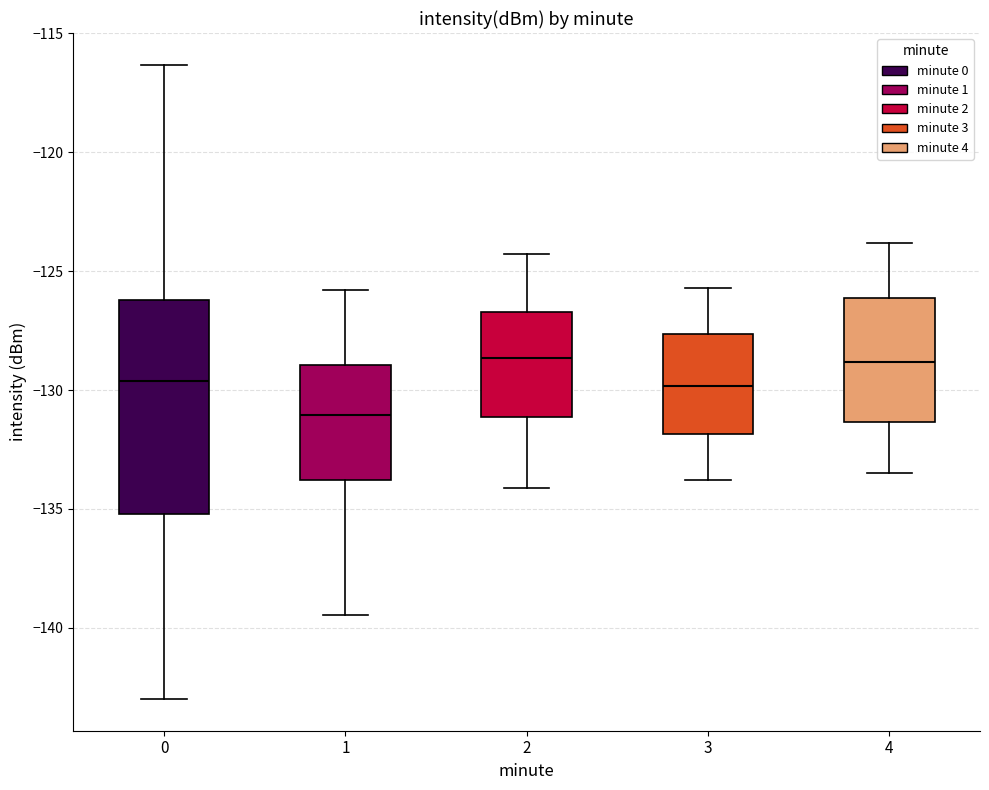

Which box is the tallest, from its lower edge to its upper edge?

0